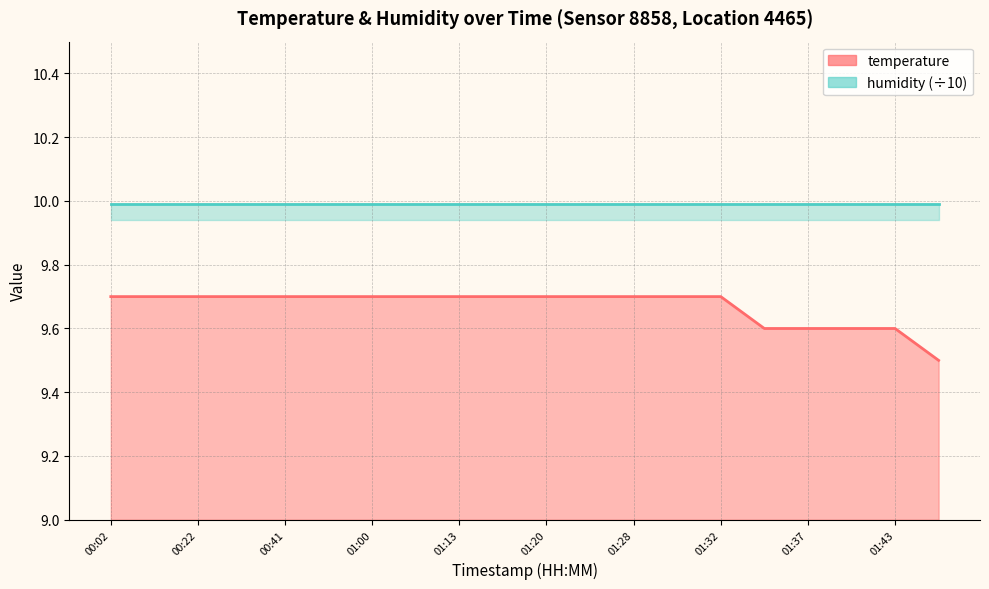

What is the difference between the values at 01:30 and 01:46?

0.2